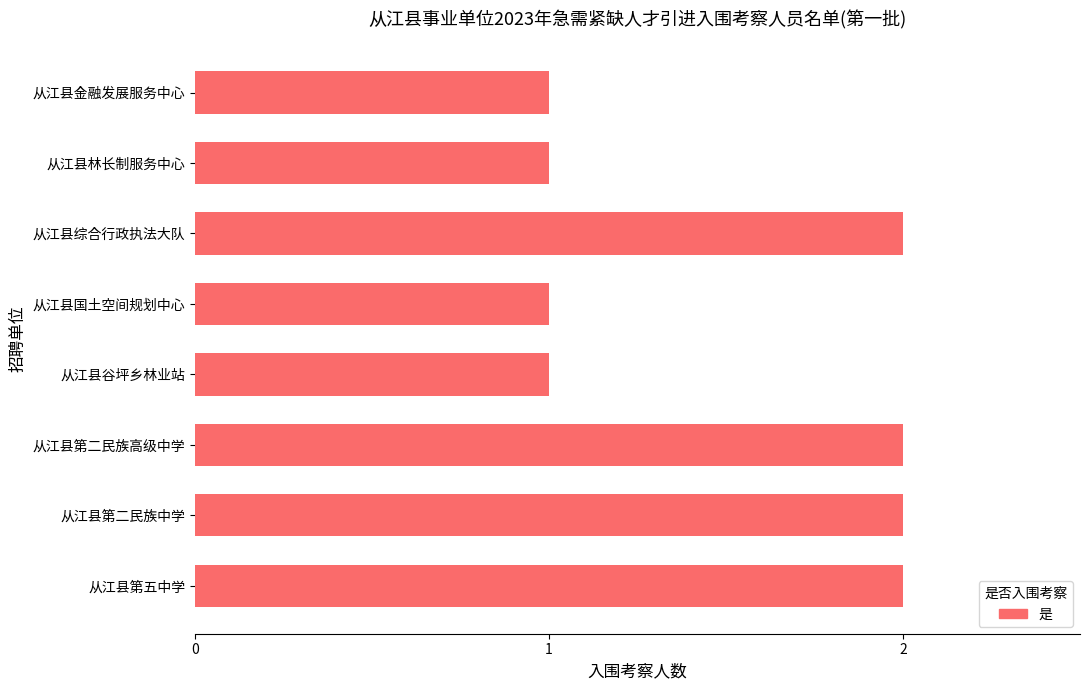

What is the average value?

2